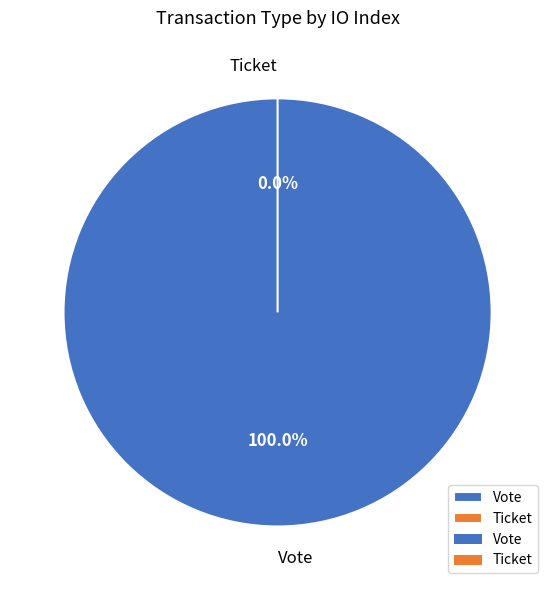

How much of the chart is everything except Ticket?

100.0%